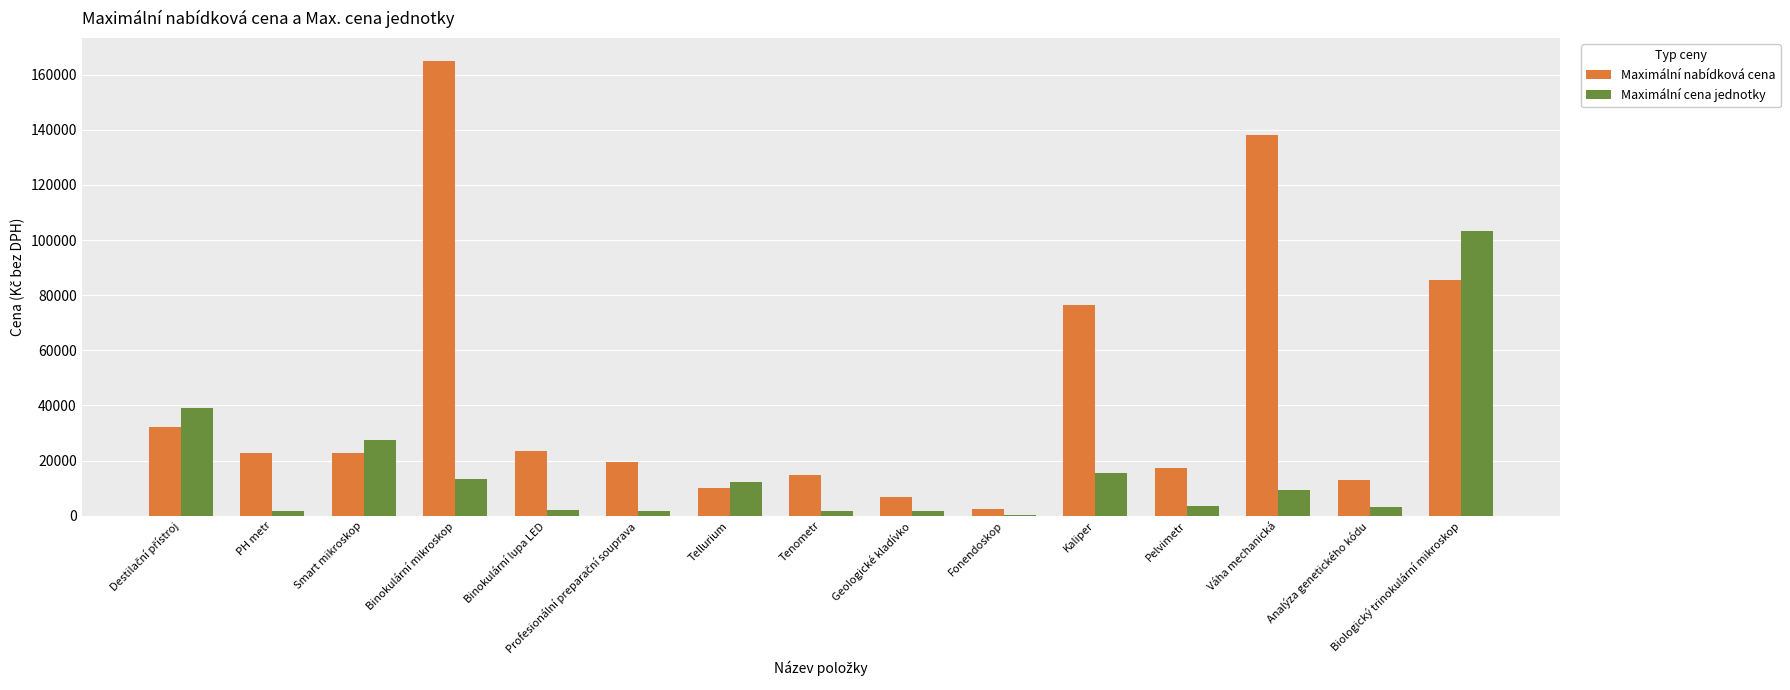

The value of Maximální nabídková cena at Smart mikroskop is 22800.0. True or false?

True